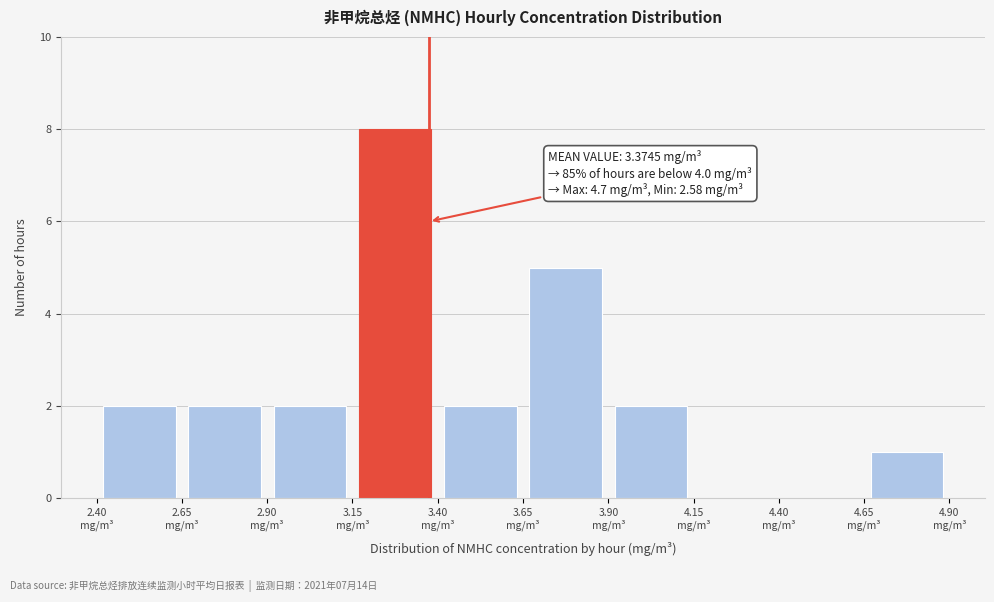

Which range on the x-axis has the tallest bar?

3.15 to 3.40